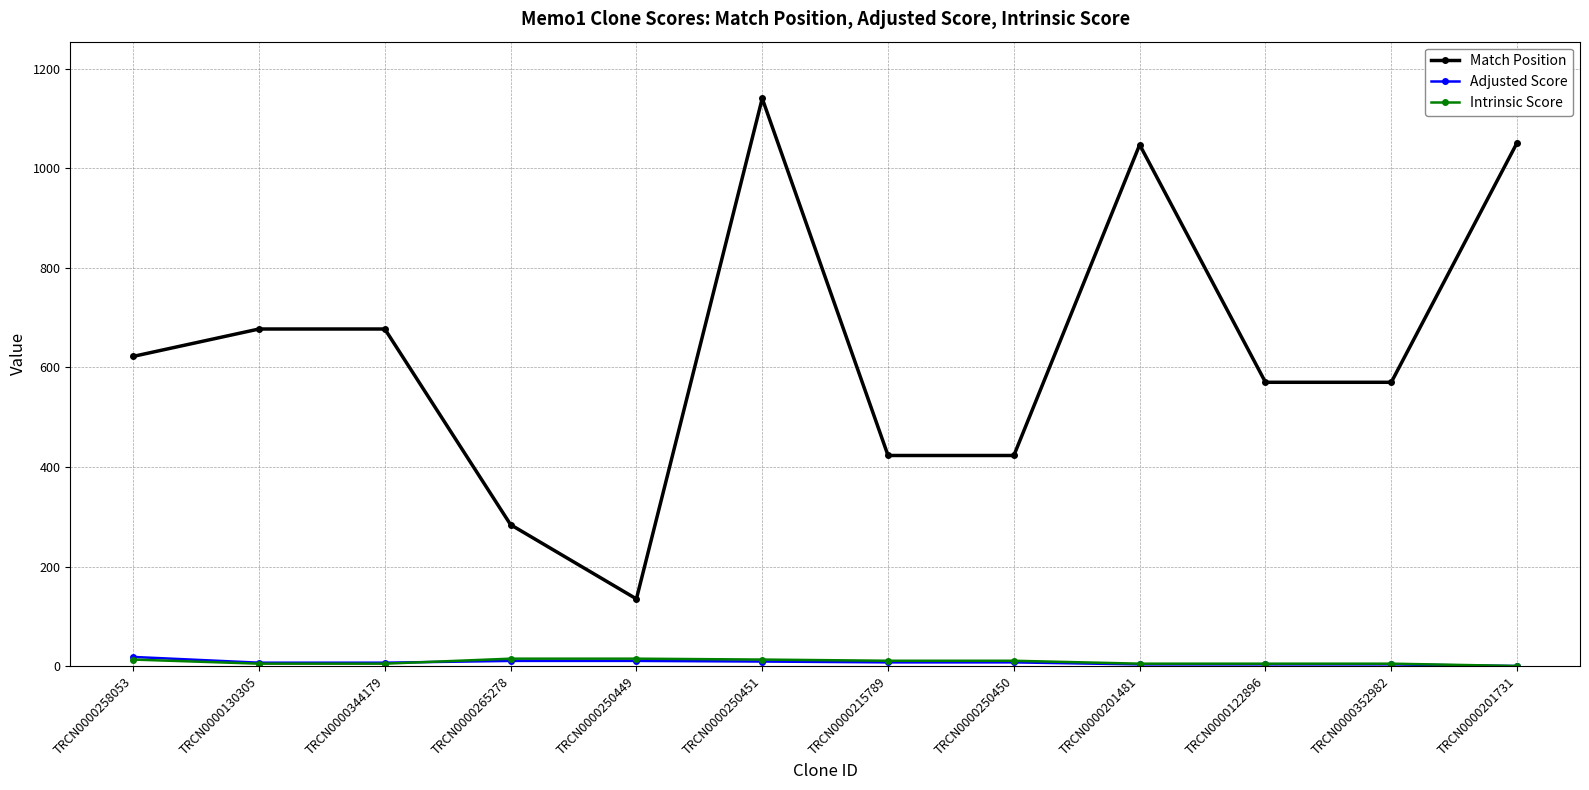

True or false: Adjusted Score has a value of 18.5 at TRCN0000258053.

True